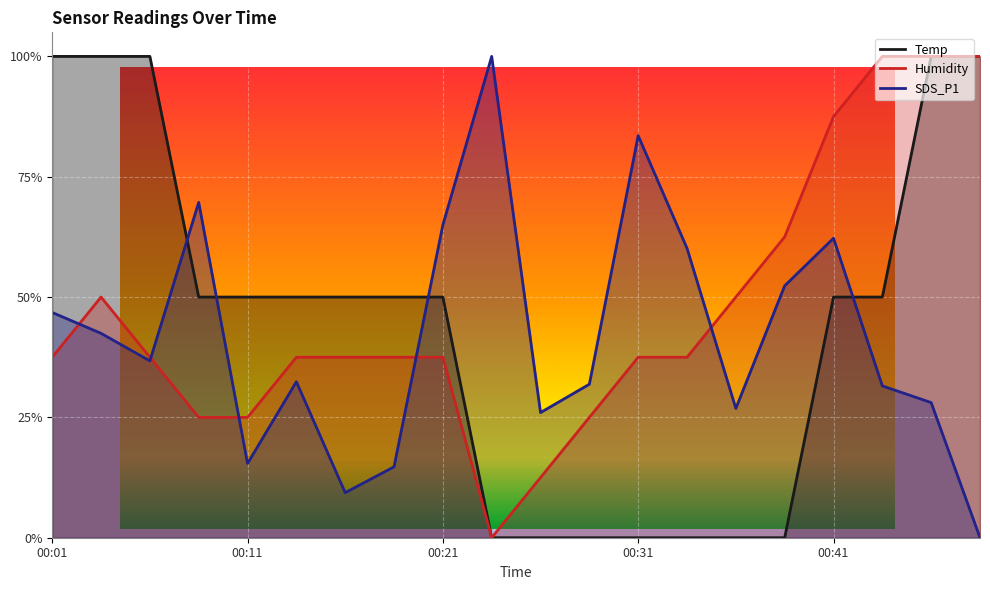

Which series ends up on top after the final intersection of Temp and SDS_P1?

Temp